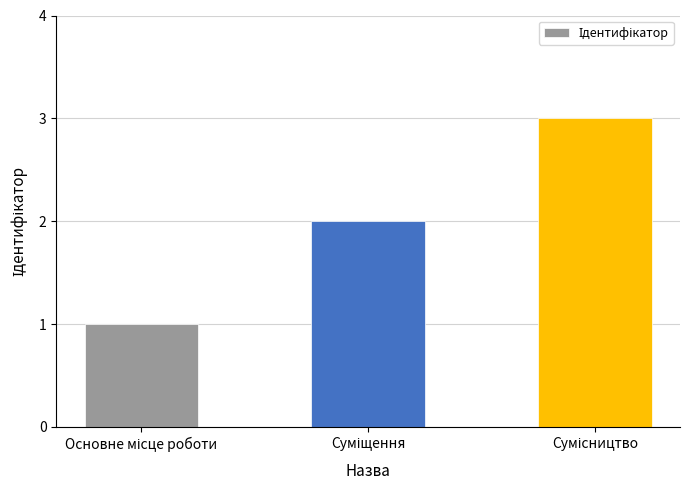

Does the chart contain any negative values?

No